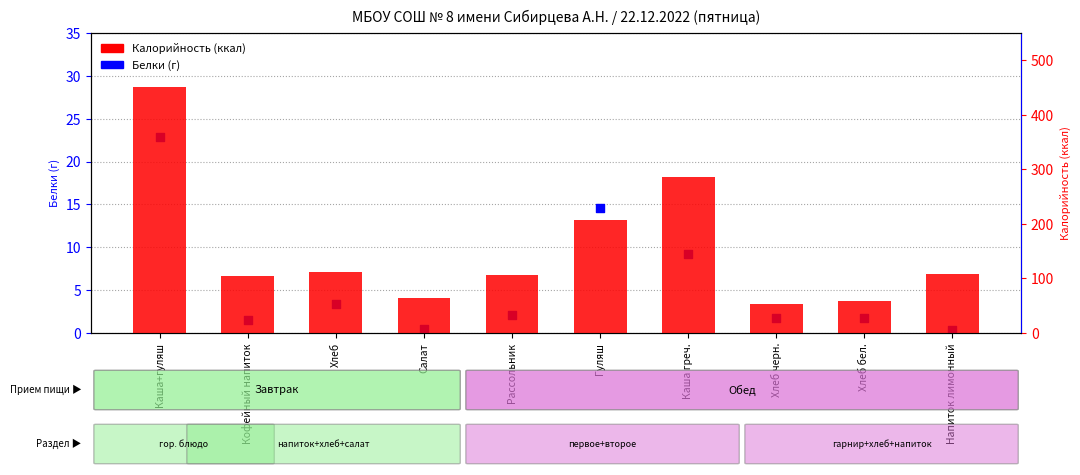

Which series contains the lowest Y value?

Белки (г)